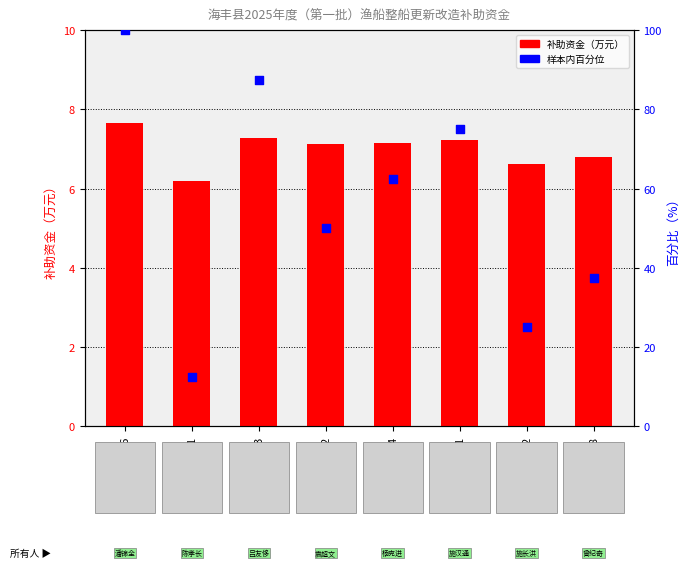

Which series has the largest total across all categories?

样本内百分位